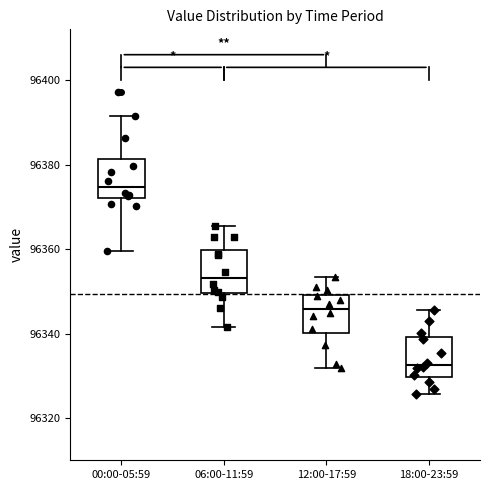

Reading left to right, read every box against the y-axis: the position of its median line, the range the box covers, and the ends of its whiskers. The values are not printed on the chart, so give them approximately, as read against the axis.

00:00-05:59: median 96374, box 96372 to 96382, whiskers 96360 to 96392
06:00-11:59: median 96354, box 96350 to 96360, whiskers 96342 to 96366
12:00-17:59: median 96346, box 96340 to 96350, whiskers 96332 to 96354
18:00-23:59: median 96332, box 96330 to 96340, whiskers 96326 to 96346